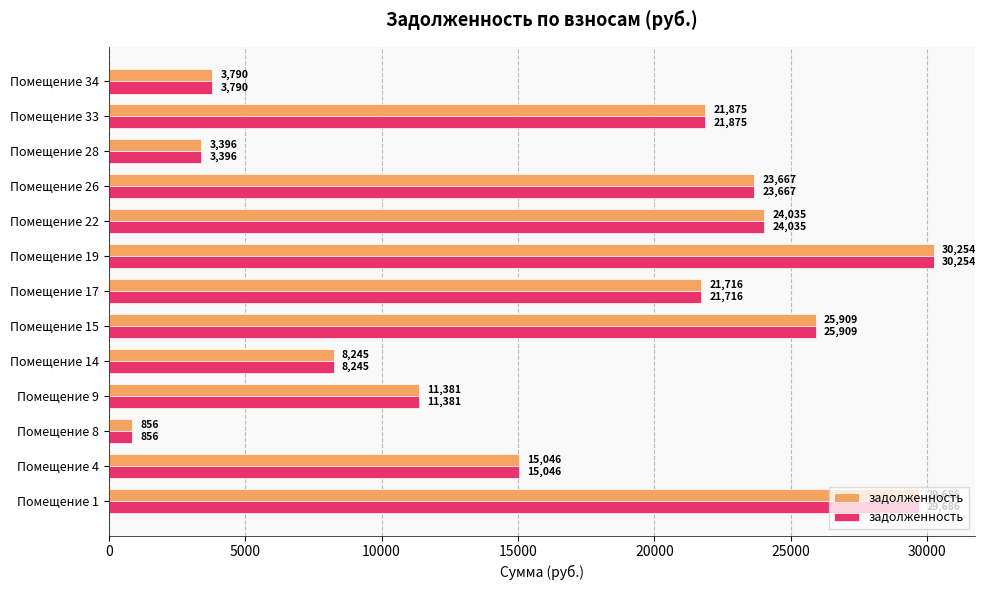

At which category is the sum across all series the highest?

Помещение 19